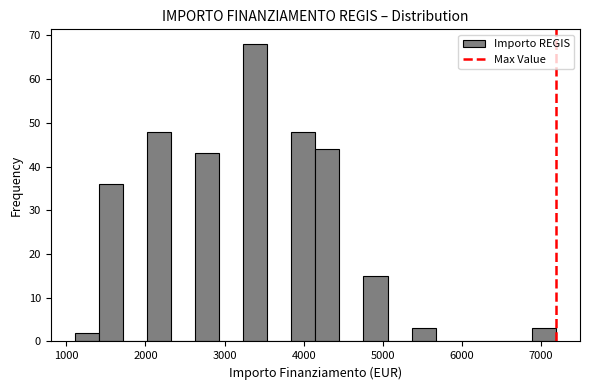

Read against the x-axis, roughly where is the centre of the tallest bar?

3400